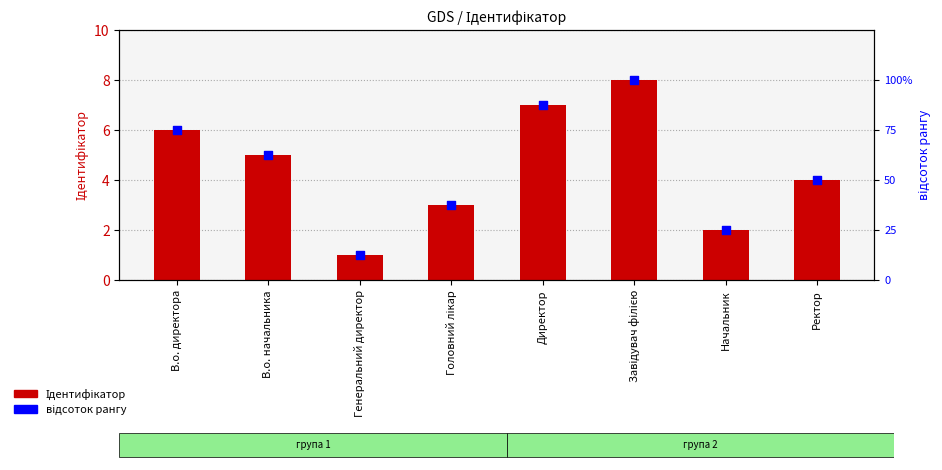

Which series has the widest spread of Y values?

відсоток рангу